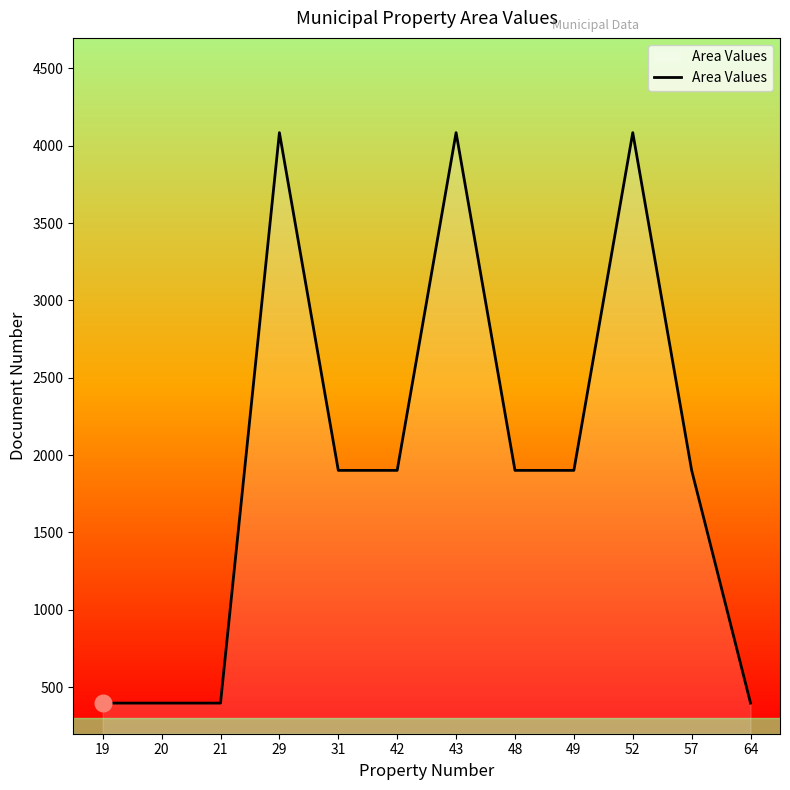

The value at 19 is 396. True or false?

True